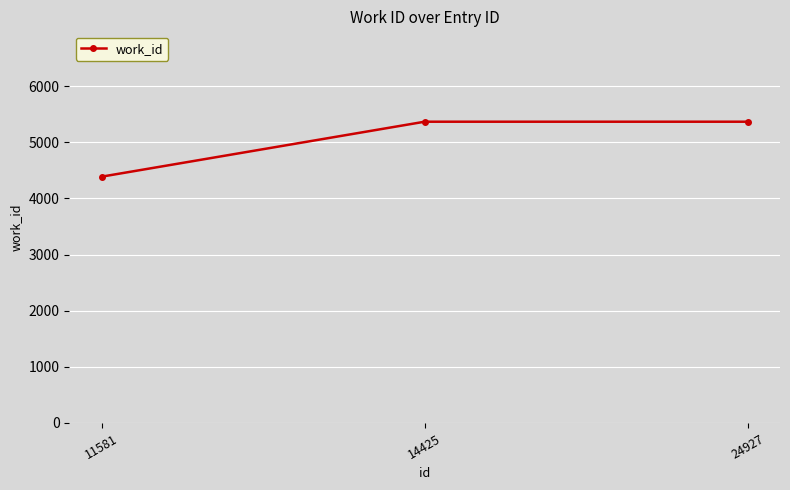

Count the number of categories in the chart.

3